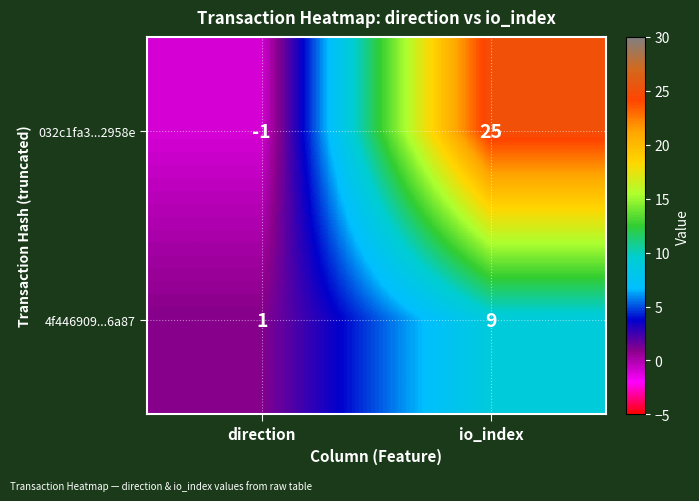

The value of 032c1fa3...2958e at io_index is 25. True or false?

True